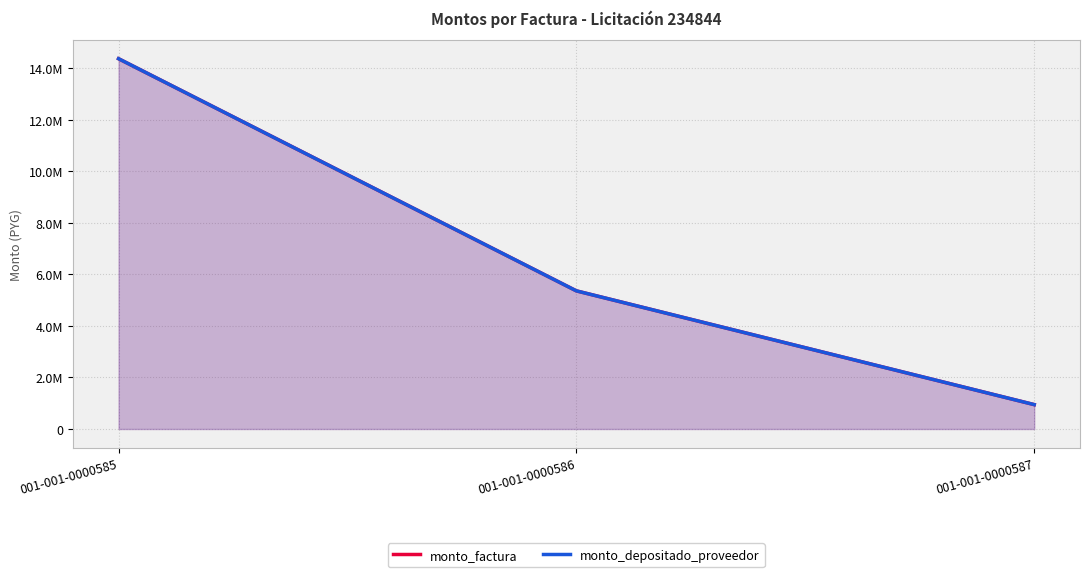

Rank the series at 001-001-0000585 from highest to lowest value.

monto_factura, monto_depositado_proveedor